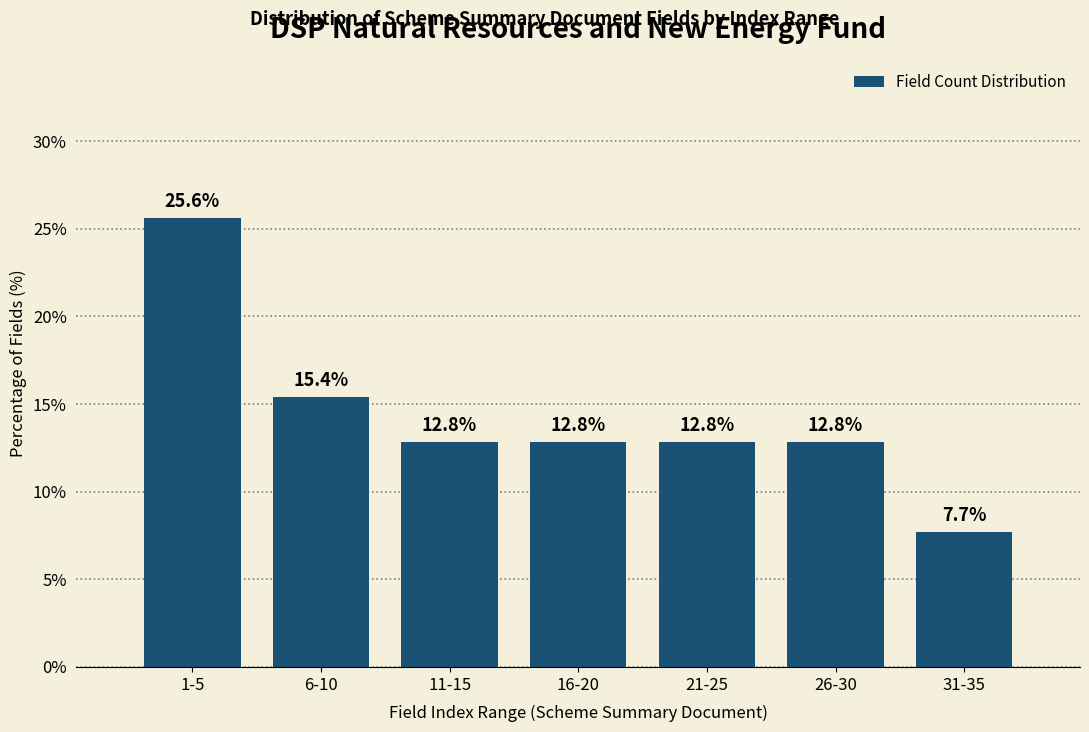

Reading right to left, extract all data points from this chart.

7.7	12.8	12.8	12.8	12.8	15.4	25.6